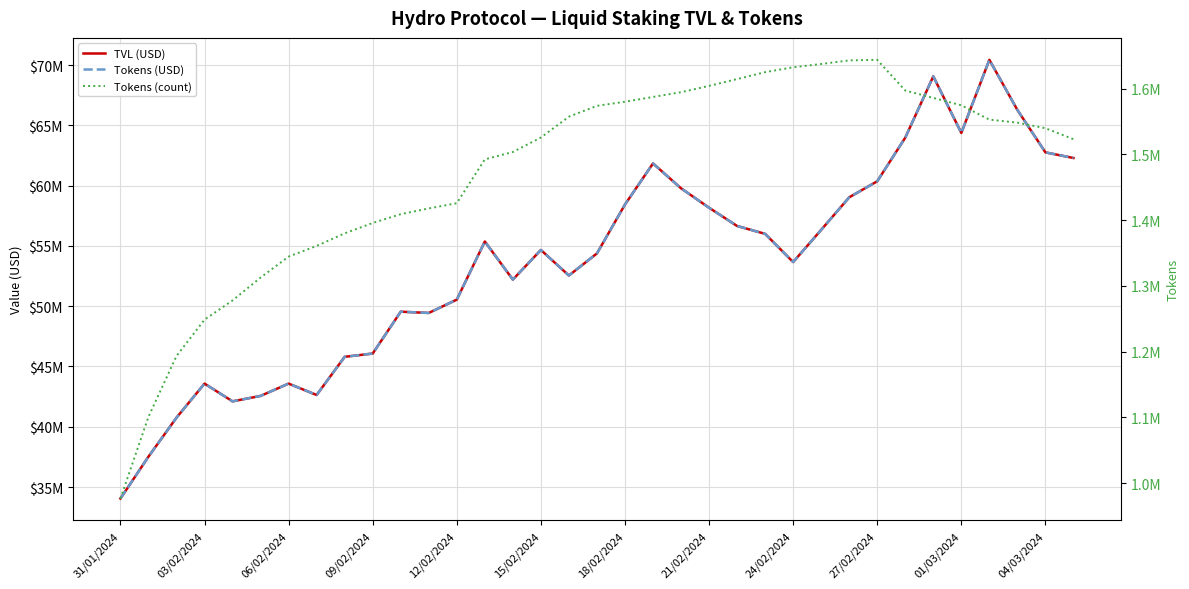

True or false: TVL (USD) and Tokens (count) intersect in this chart.

False